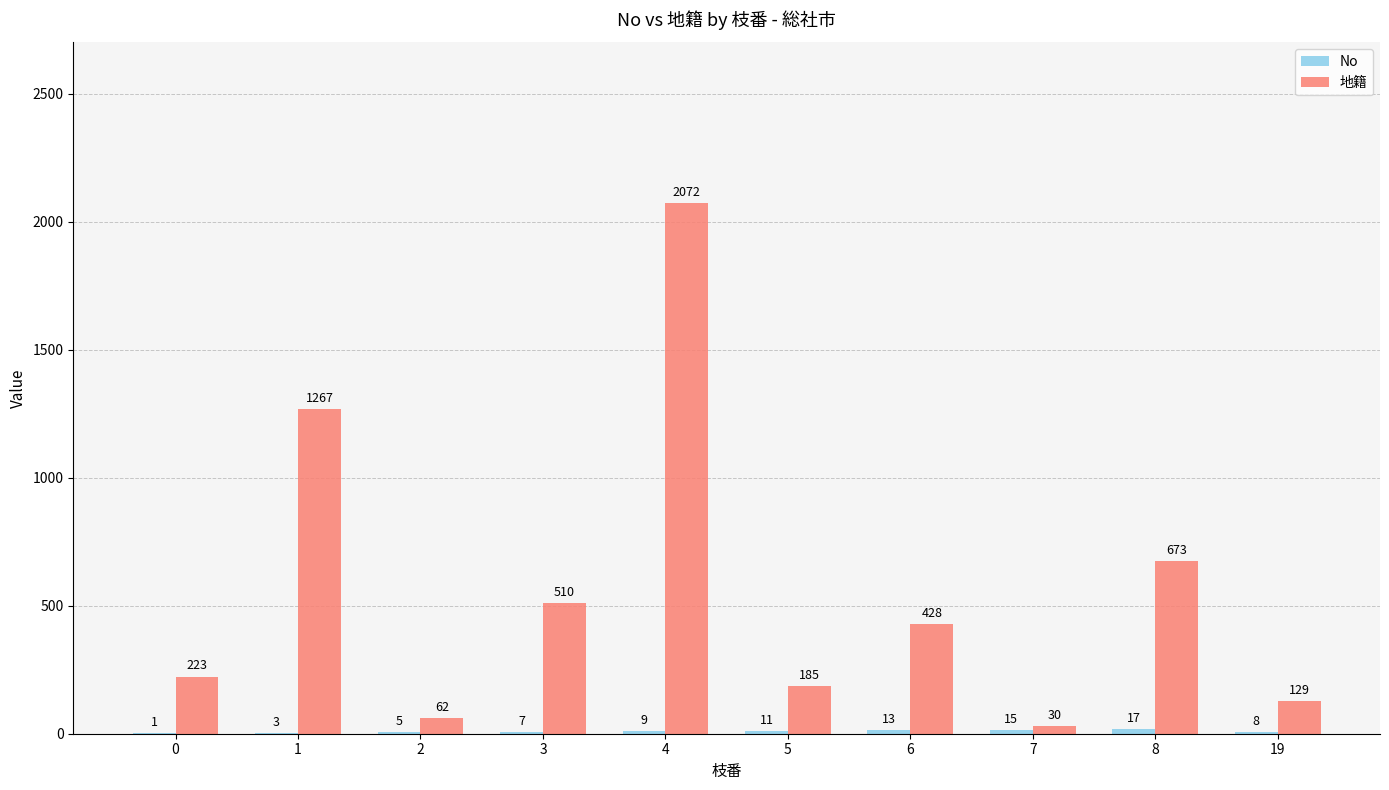

How many distinct data groups are displayed?

2